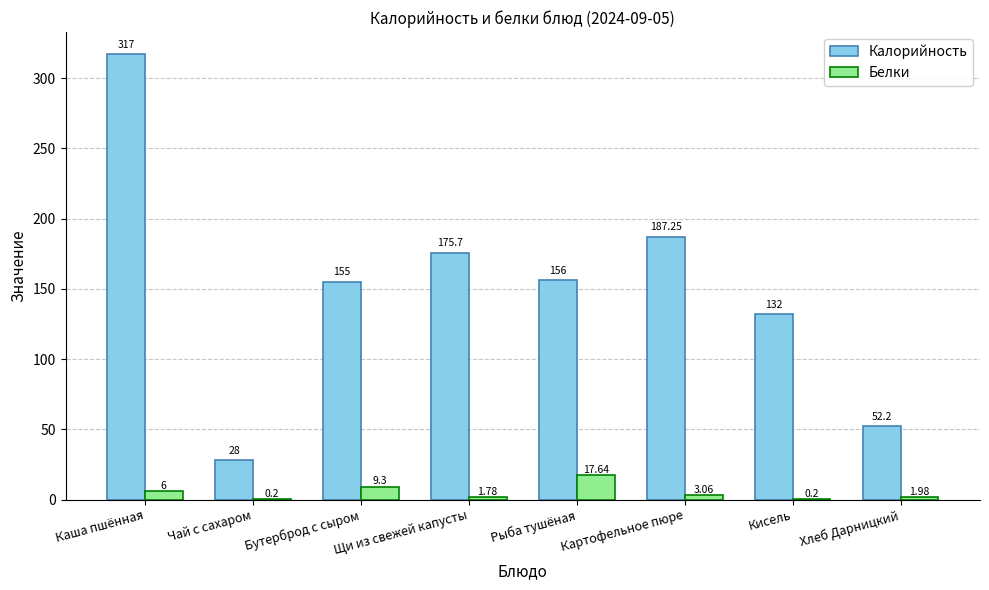

What is the average value of the Белки series?

5.0